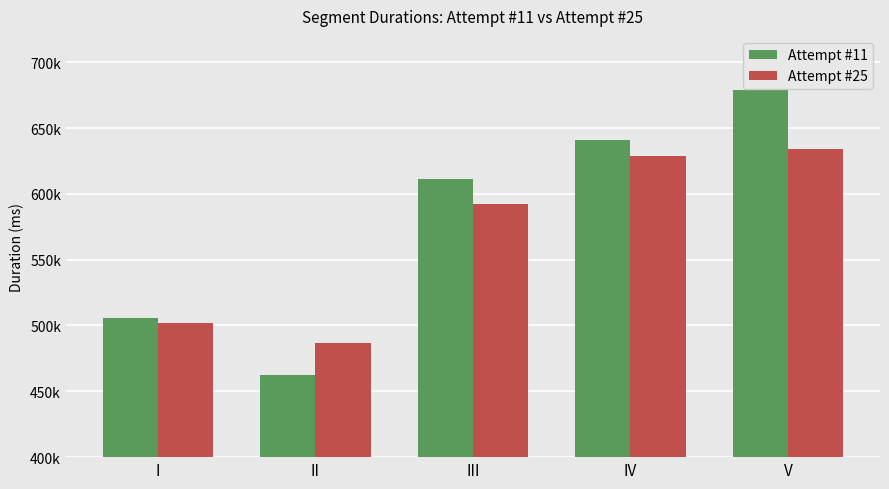

What is the value of the Attempt #11 bar at the 2nd from the left?

462112